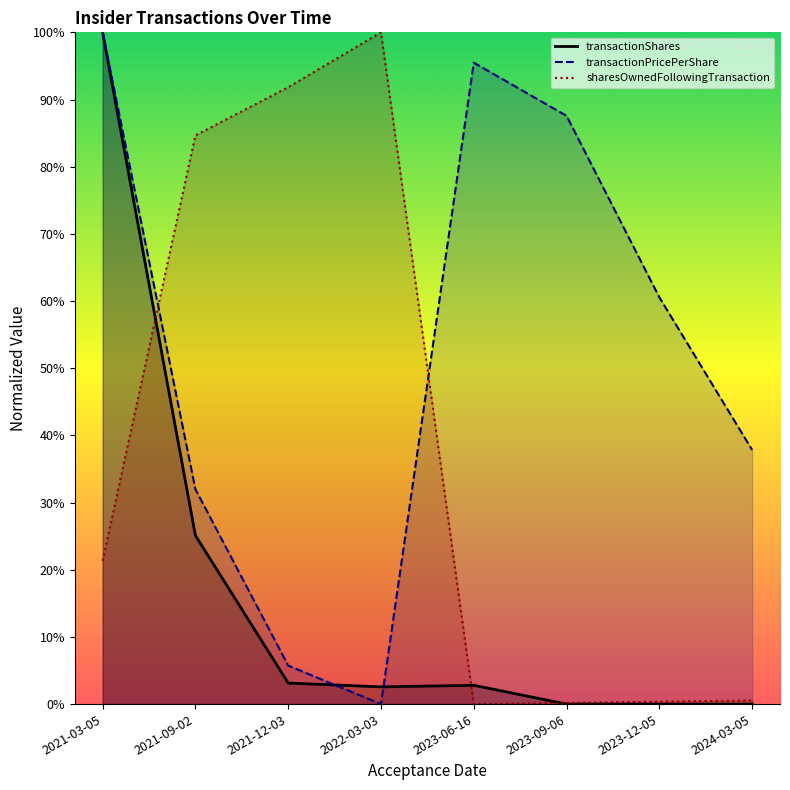

At which label is transactionShares closest to 50?

2021-09-02